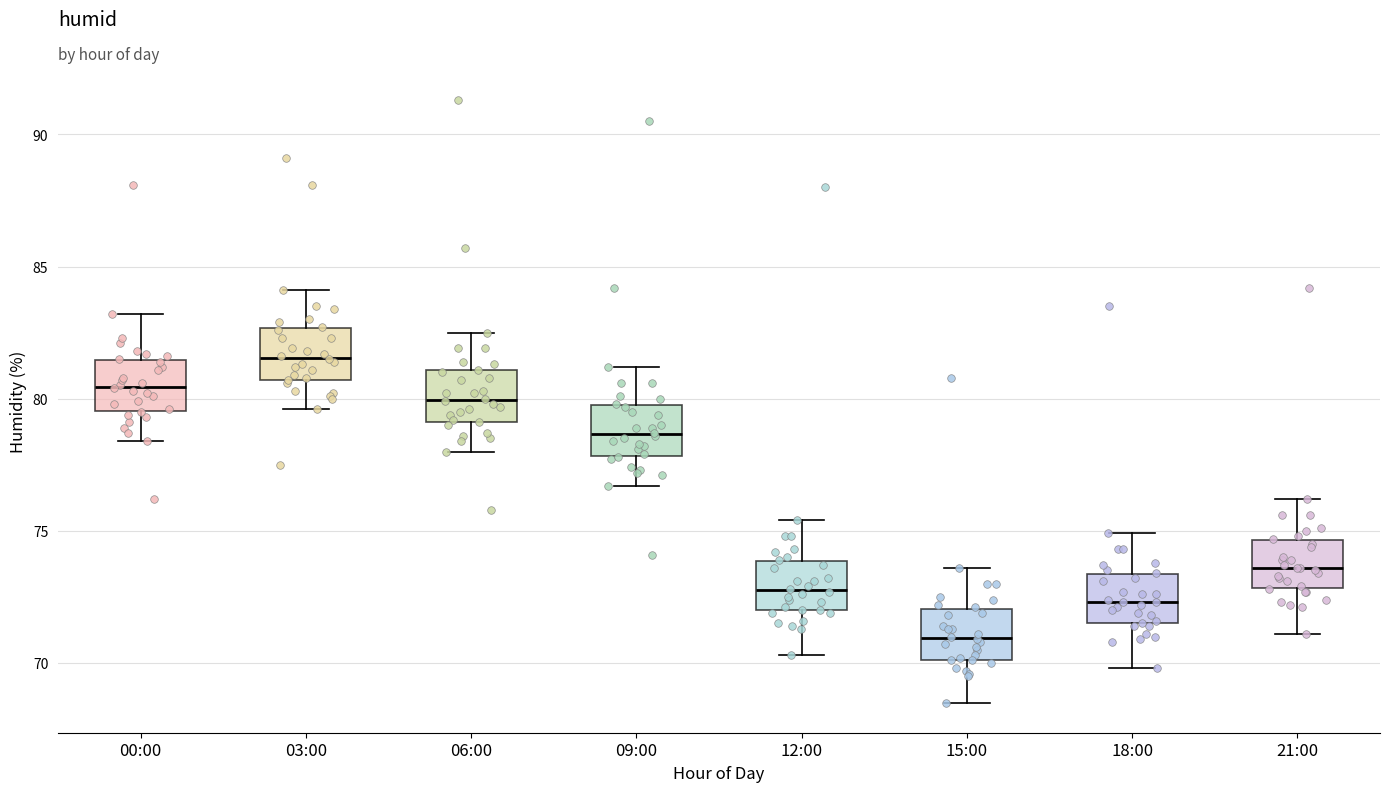

Reading left to right, transcribe this box plot: for each box, give where its median line is, the range the box spans, and where its two whiskers end, as read against the y-axis. The values are not printed on the chart, so give them approximately, as read against the axis.

00:00: median 80.5, box 79.5 to 81.5, whiskers 78.5 to 83.0
03:00: median 81.5, box 80.5 to 82.5, whiskers 79.5 to 84.0
06:00: median 80.0, box 79.0 to 81.0, whiskers 78.0 to 82.5
09:00: median 78.5, box 78.0 to 80.0, whiskers 76.5 to 81.0
12:00: median 73.0, box 72.0 to 74.0, whiskers 70.5 to 75.5
15:00: median 71.0, box 70.0 to 72.0, whiskers 68.5 to 73.5
18:00: median 72.5, box 71.5 to 73.5, whiskers 70.0 to 75.0
21:00: median 73.5, box 73.0 to 74.5, whiskers 71.0 to 76.0